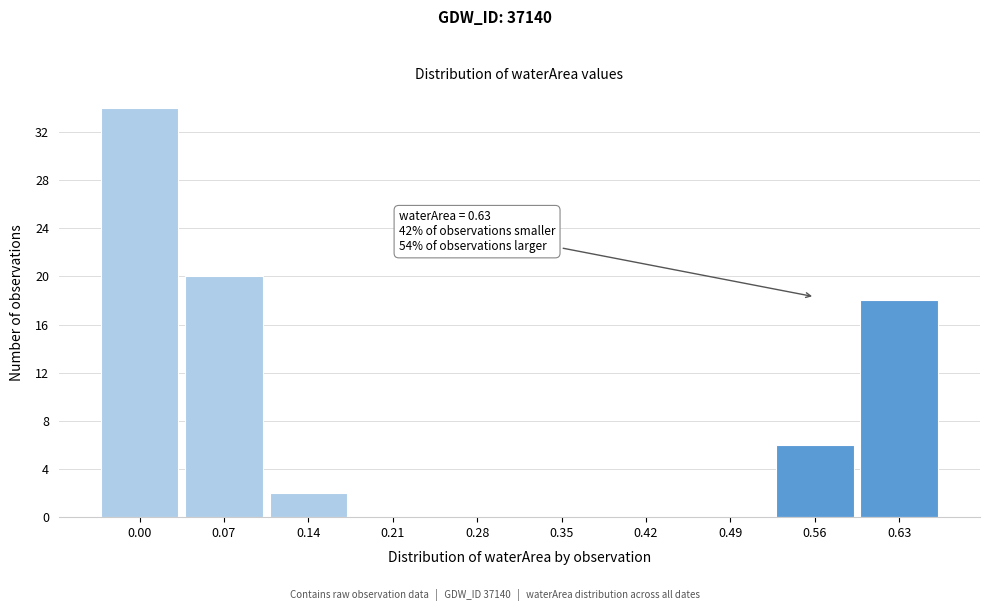

Reading left to right, list all the values displayed in this chart.

0.00=34	0.07=20	0.14=2	0.21=0	0.28=0	0.35=0	0.42=0	0.49=0	0.56=6	0.63=18